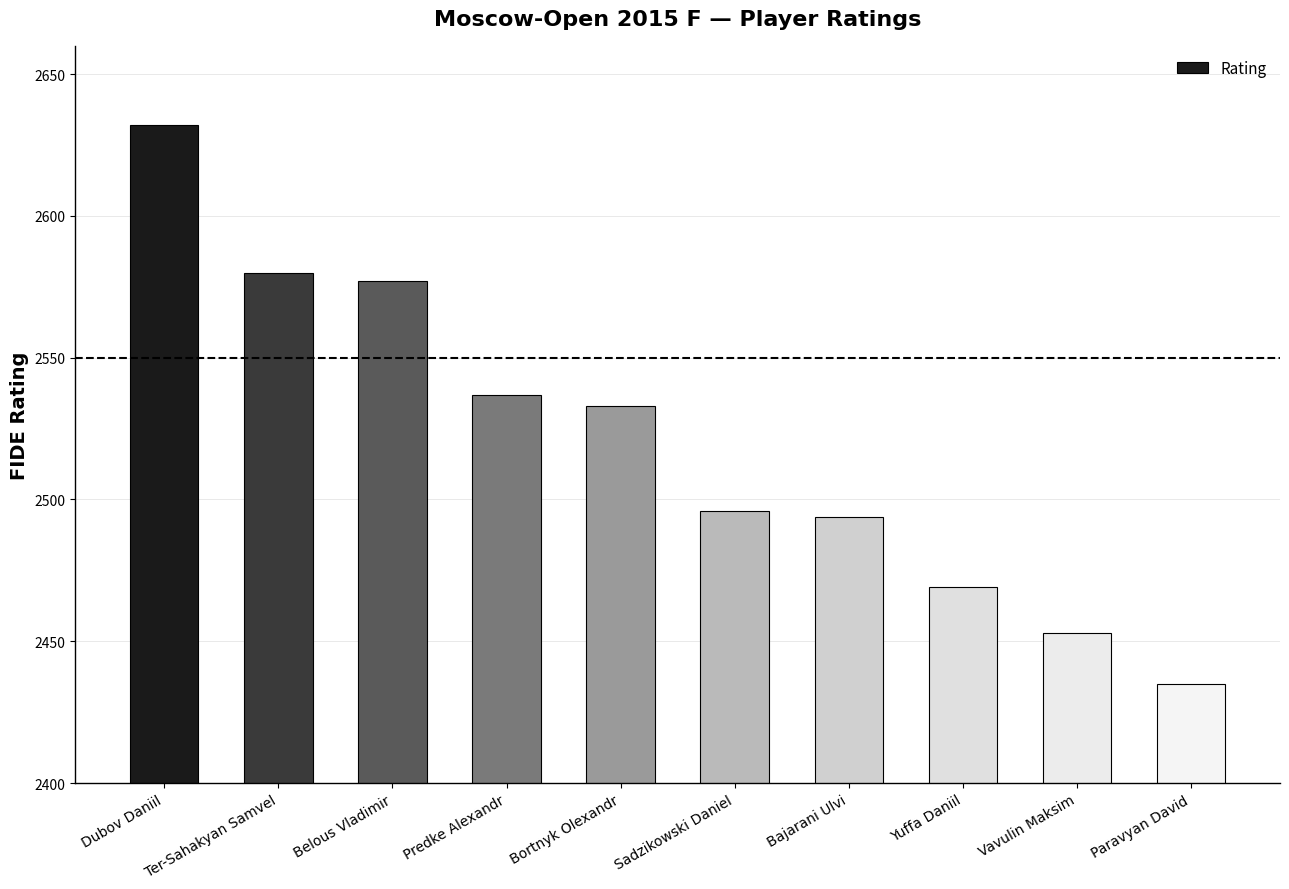

Reading right to left, extract all data points from this chart.

Paravyan David=2435	Vavulin Maksim=2453	Yuffa Daniil=2469	Bajarani Ulvi=2494	Sadzikowski Daniel=2496	Bortnyk Olexandr=2533	Predke Alexandr=2537	Belous Vladimir=2577	Ter-Sahakyan Samvel=2580	Dubov Daniil=2632